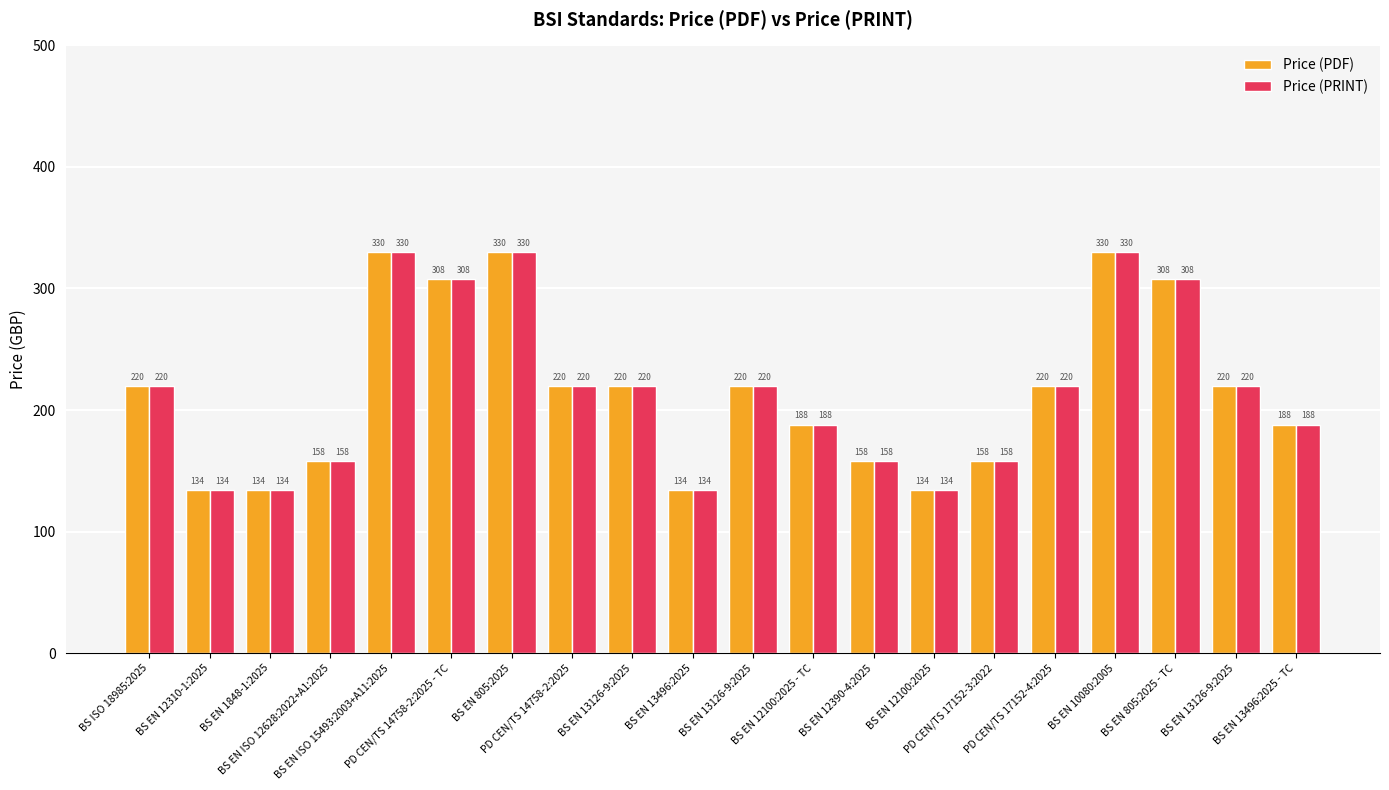

The Price (PRINT) series shows 41 at BS EN 12310-1:2025. True or false?

False